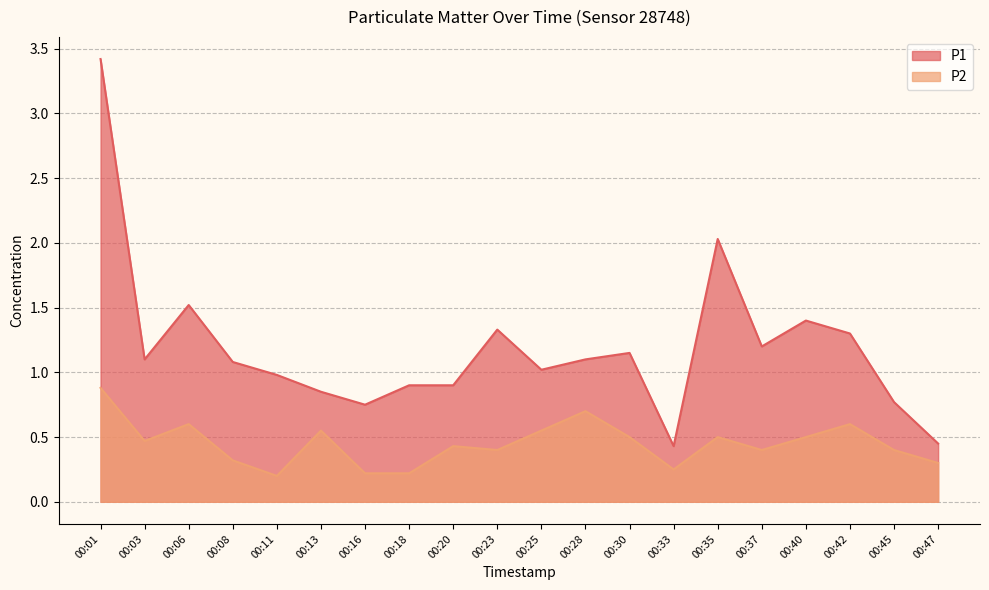

True or false: P2 and P1 intersect in this chart.

False